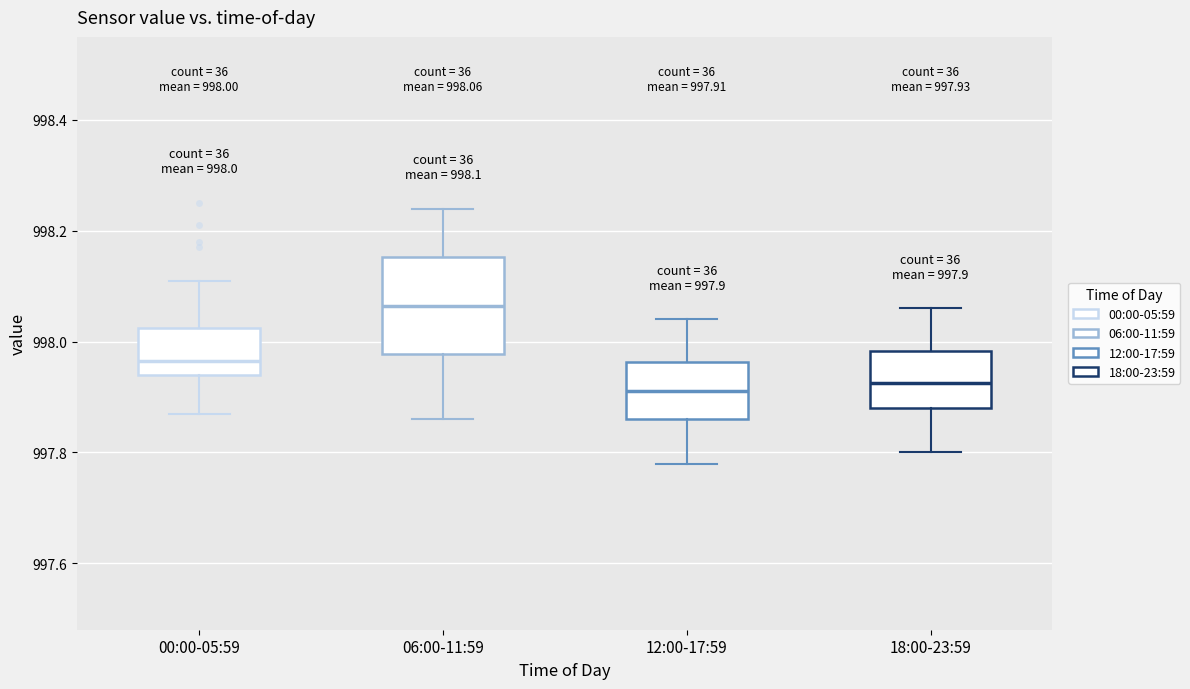

Comparing the boxes themselves (not the whiskers), which one is the tallest?

06:00-11:59